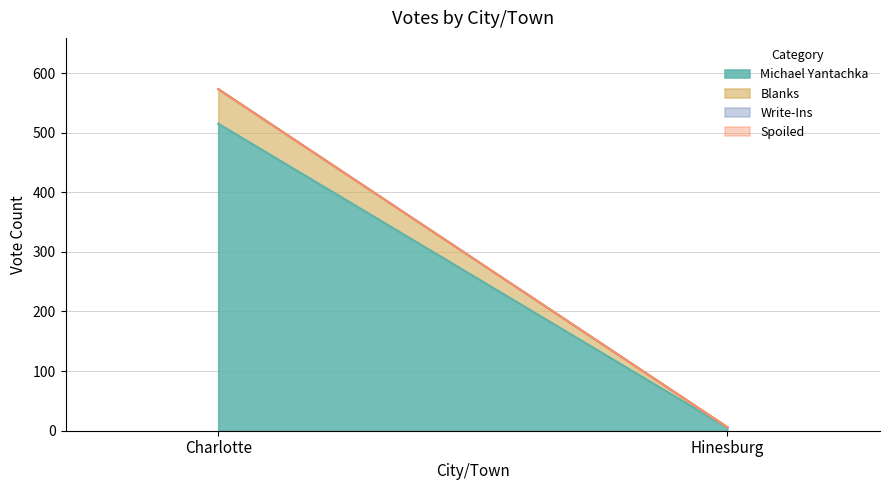

How many lines are shown in the chart?

4